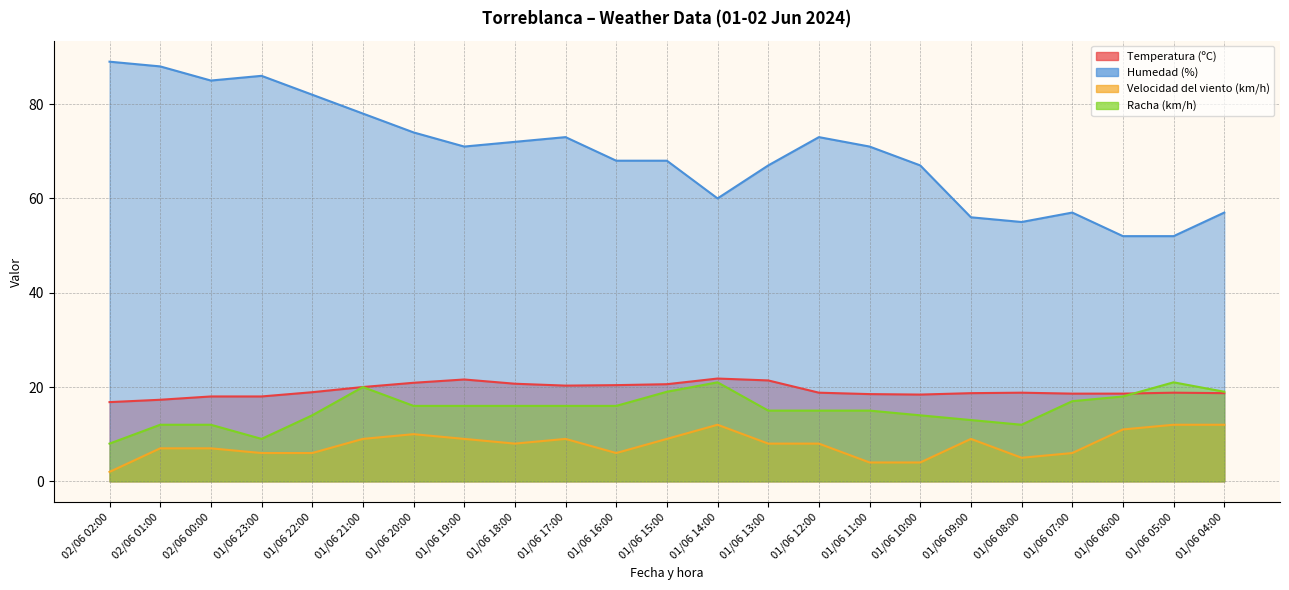

Rank the categories by Velocidad del viento (km/h) value from lowest to highest.

02/06 02:00, 01/06 11:00, 01/06 10:00, 01/06 08:00, 01/06 23:00, 01/06 22:00, 01/06 16:00, 01/06 07:00, 02/06 01:00, 02/06 00:00, 01/06 18:00, 01/06 13:00, 01/06 12:00, 01/06 21:00, 01/06 19:00, 01/06 17:00, 01/06 15:00, 01/06 09:00, 01/06 20:00, 01/06 06:00, 01/06 14:00, 01/06 05:00, 01/06 04:00